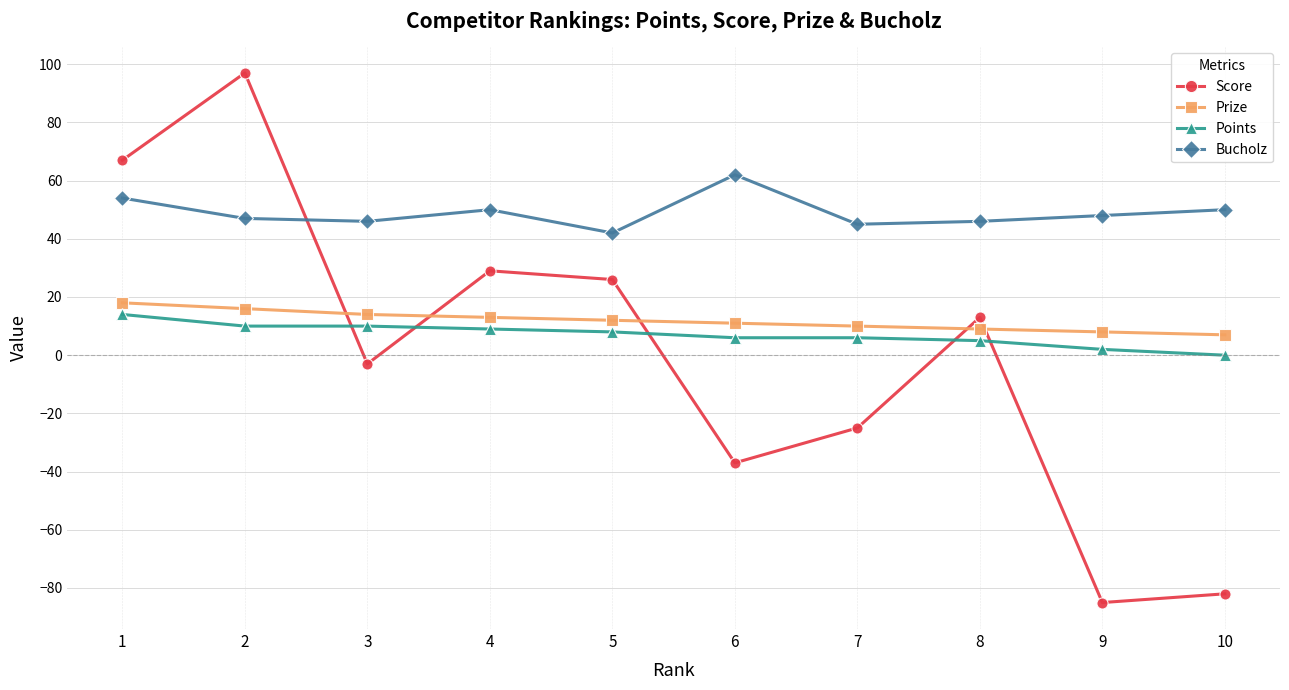

True or false: Prize and Score intersect in this chart.

True